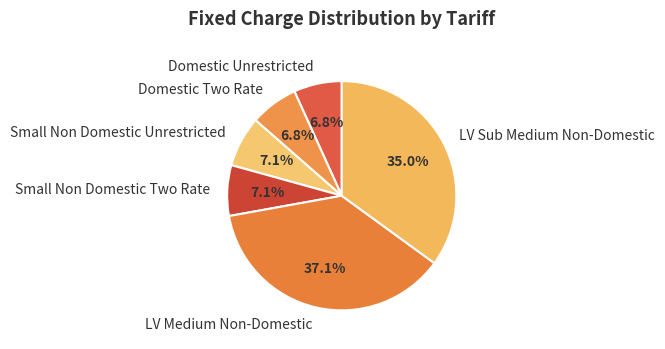

What percentage is the Small Non Domestic Two Rate slice, to the nearest percent?

7%